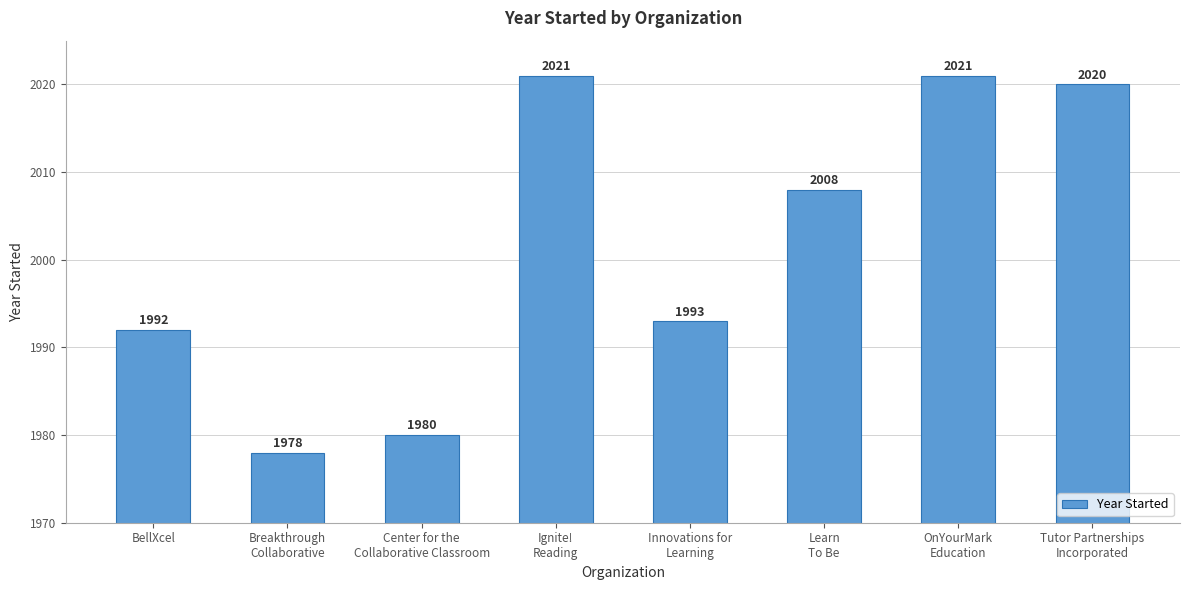

What is the sum of all values?

16013